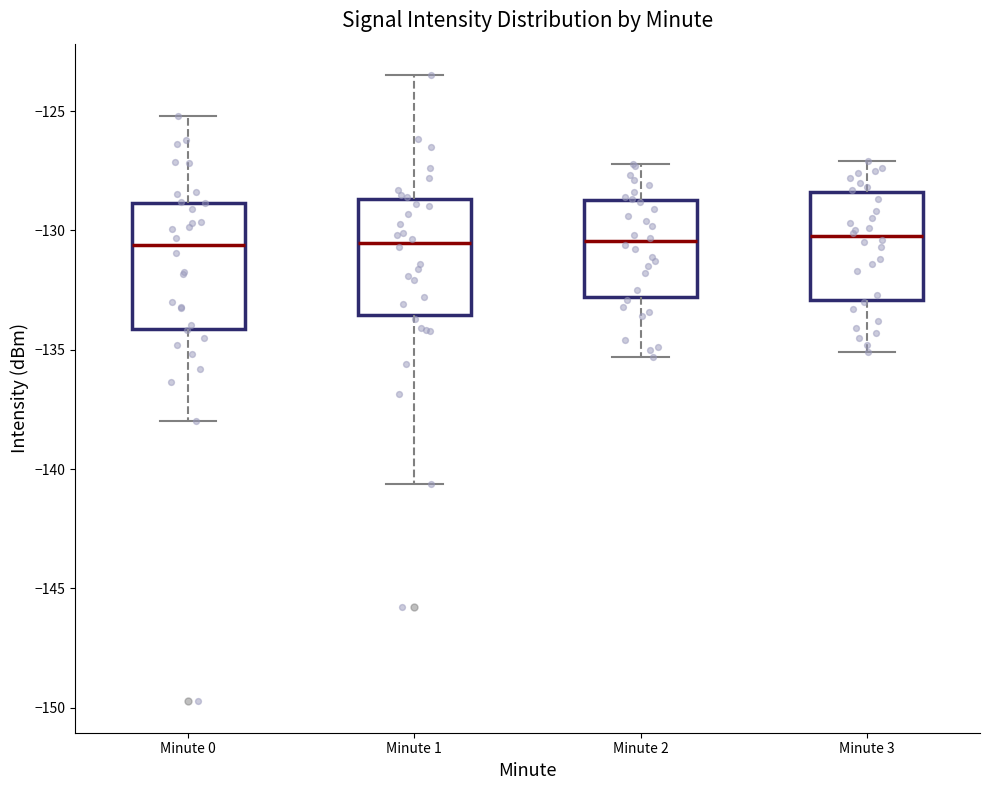

Reading left to right, transcribe this box plot: for each box, give where its median line is, the range the box spans, and where its two whiskers end, as read against the y-axis. The values are not printed on the chart, so give them approximately, as read against the axis.

Minute 0: median -130.5, box -134.0 to -129.0, whiskers -138.0 to -125.0
Minute 1: median -130.5, box -133.5 to -128.5, whiskers -140.5 to -123.5
Minute 2: median -130.5, box -133.0 to -128.5, whiskers -135.5 to -127.0
Minute 3: median -130.0, box -133.0 to -128.5, whiskers -135.0 to -127.0